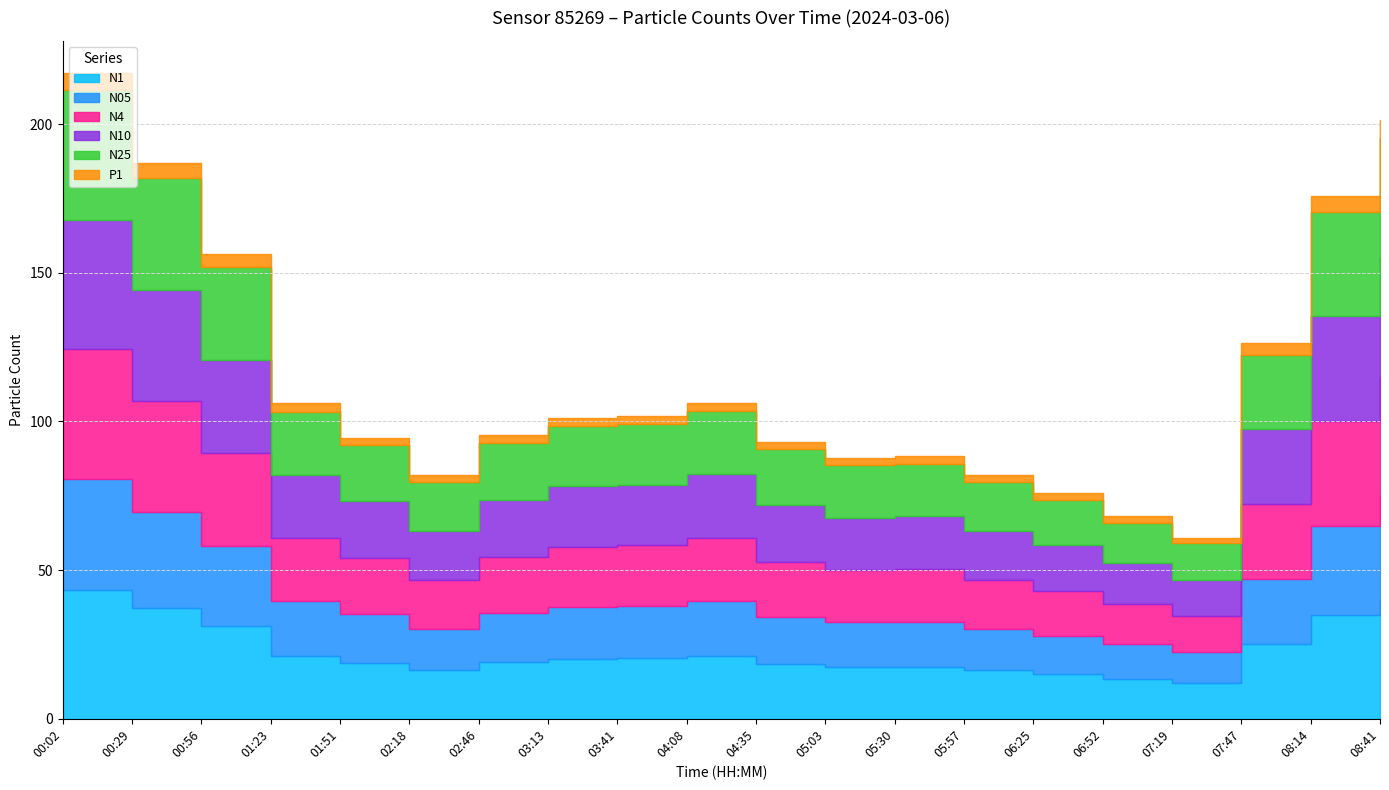

Between 05:03 and 01:23, which is larger?

01:23